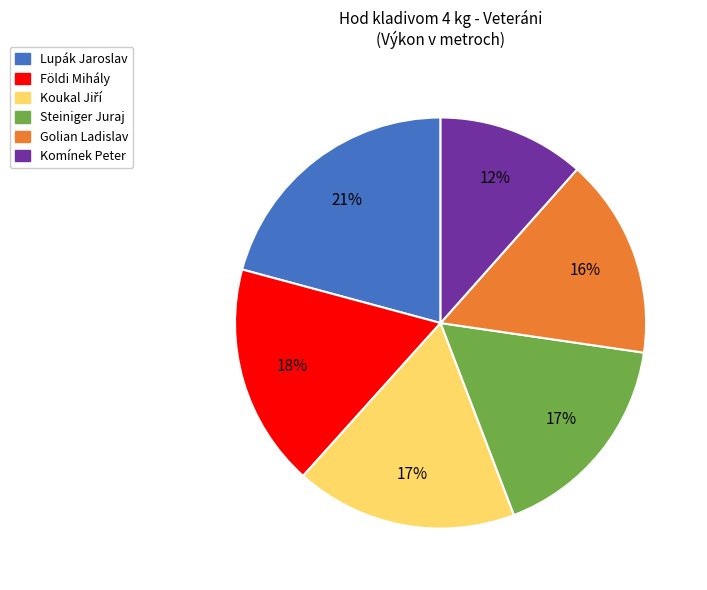

The Lupák Jaroslav slice represents 12% of the pie. True or false?

False